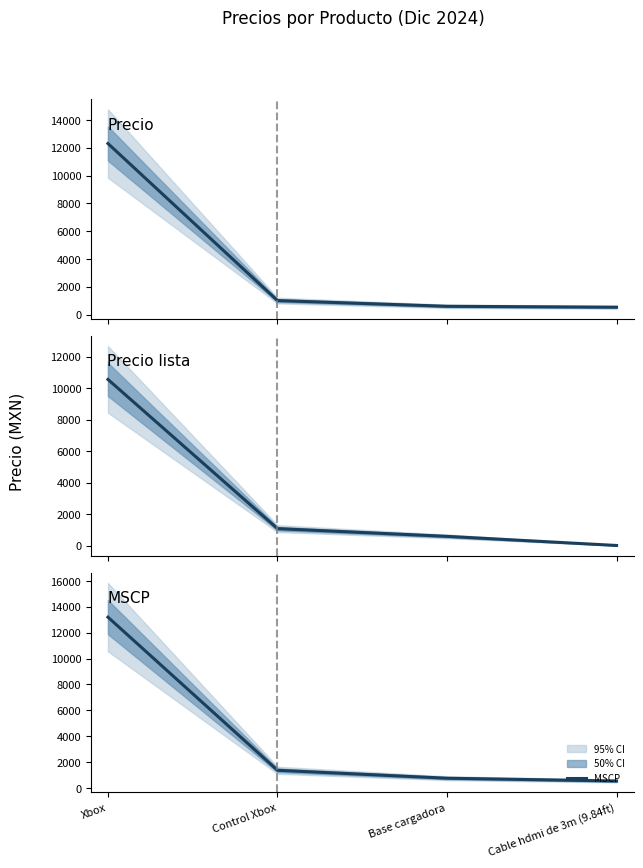

What is the maximum value shown in the chart?

13198.8